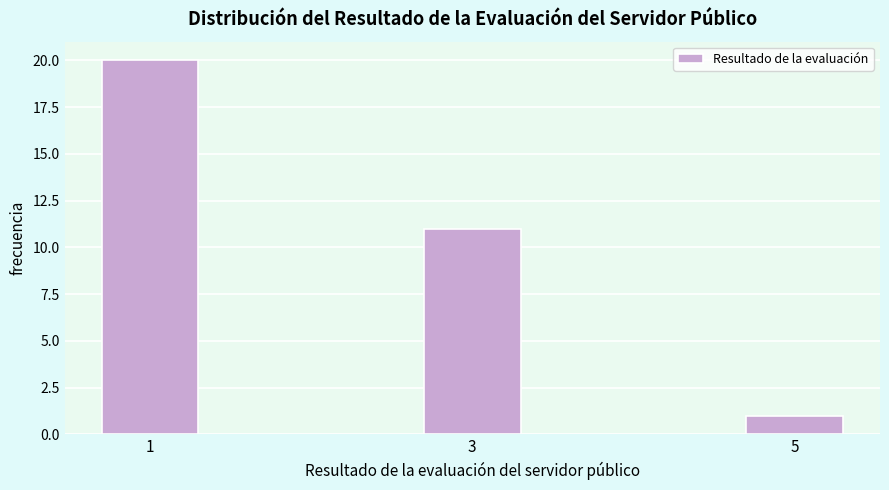

Reading left to right, transcribe all the data shown in this chart.

20	11	1